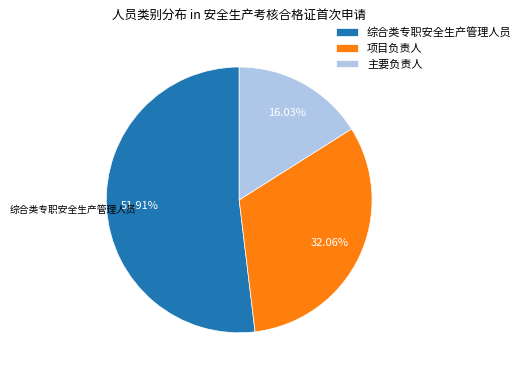

Is it true that 综合类专职安全生产管理人员 is 63% of the pie?

False